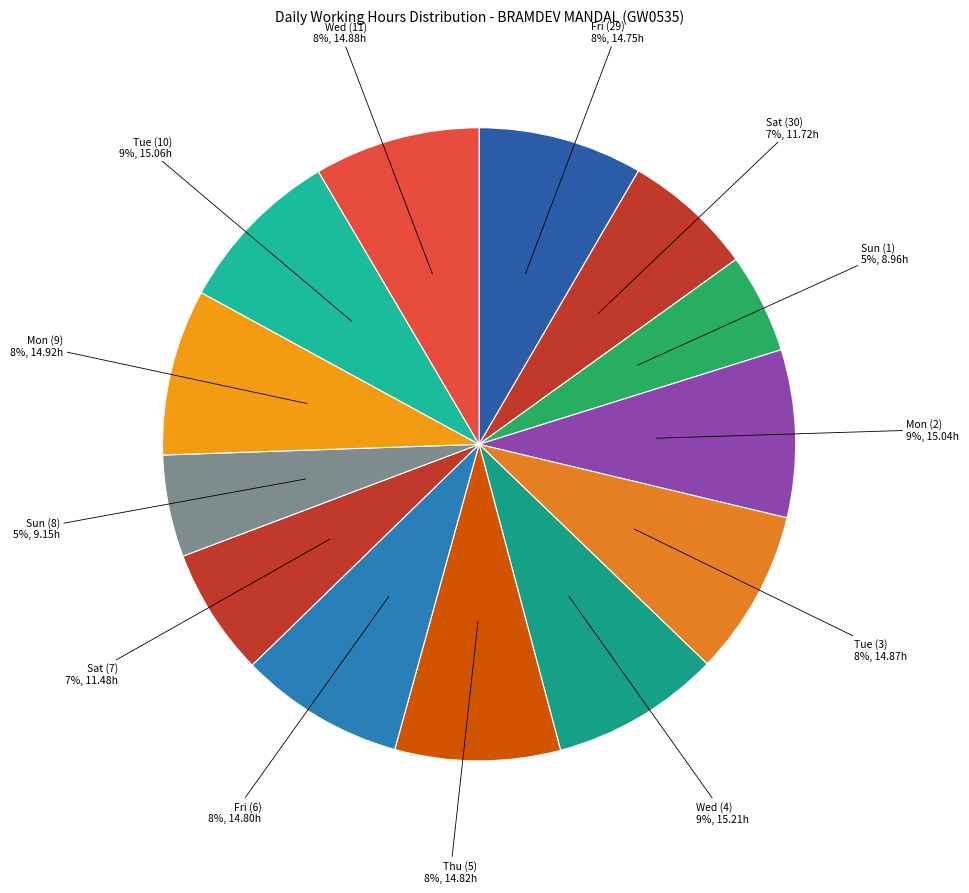

To the nearest percent, what is the difference between the largest and smallest slice percentages?

4%